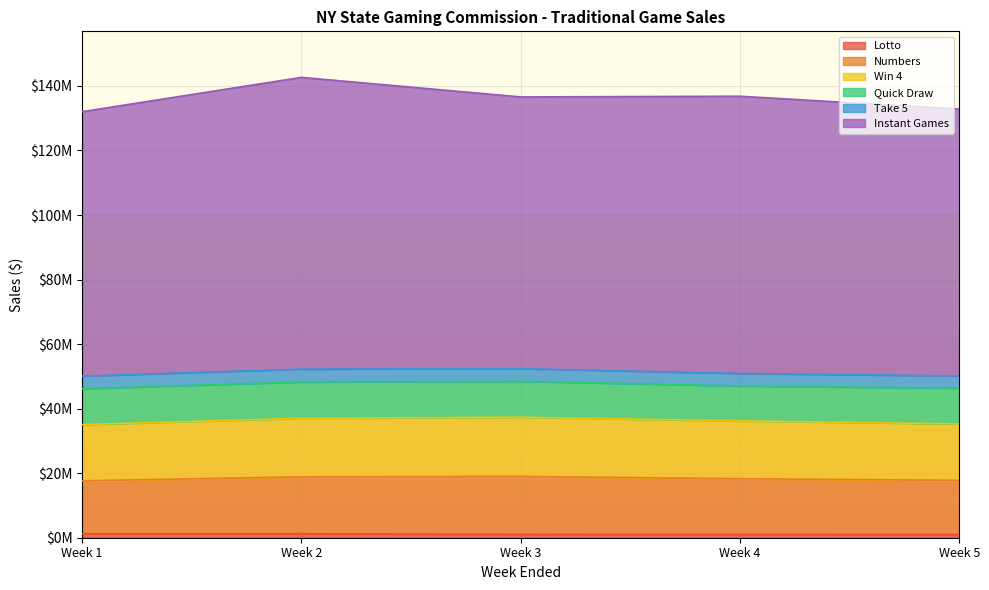

What is the highest value of the Win 4 series?

18998768.5